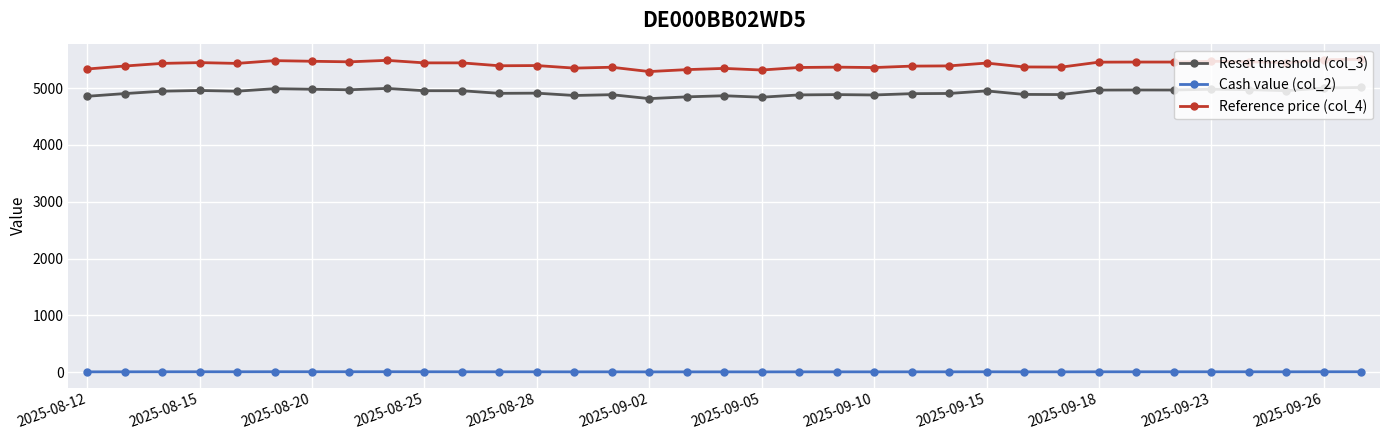

What is the minimum value shown in the chart?

5.8